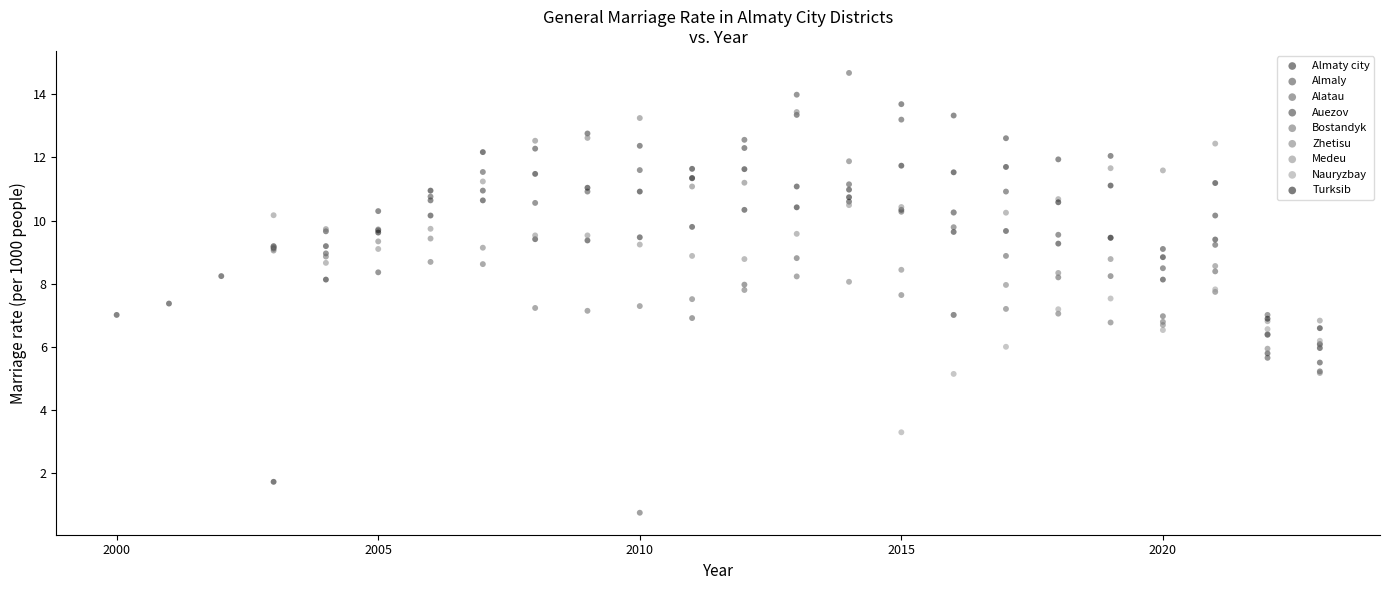

Which series has the largest Y range (max minus min)?

Alatau